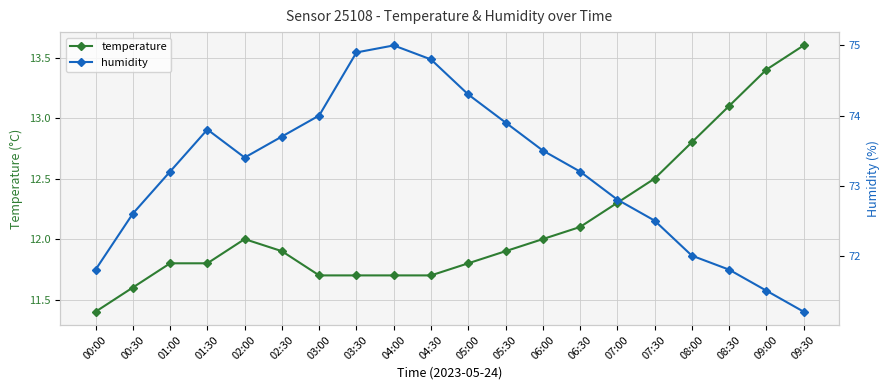

Which has a higher value, 00:00 or 03:00?

03:00